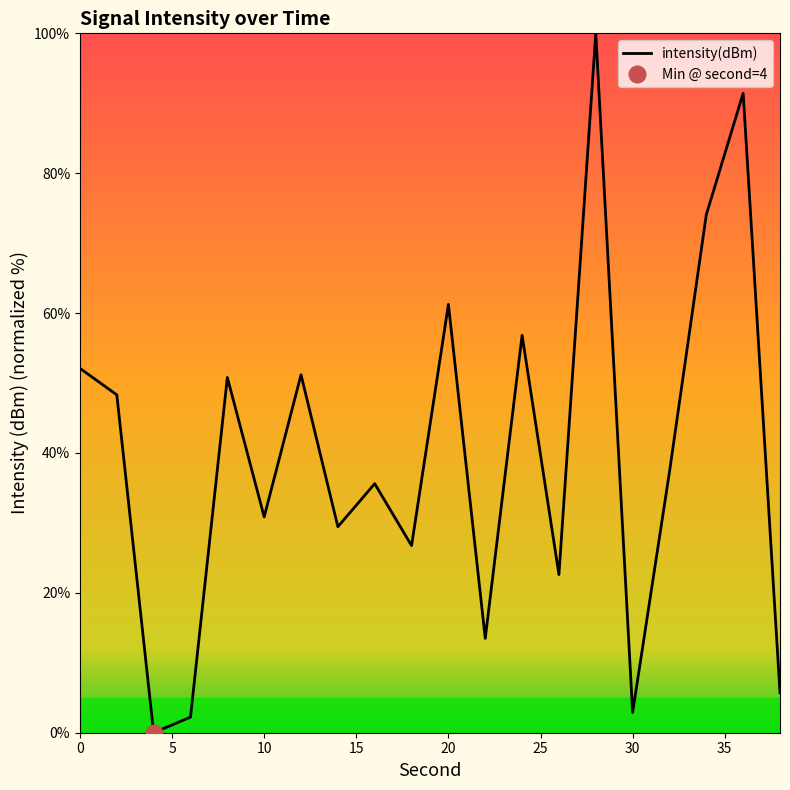

Where is the first local maximum?

8